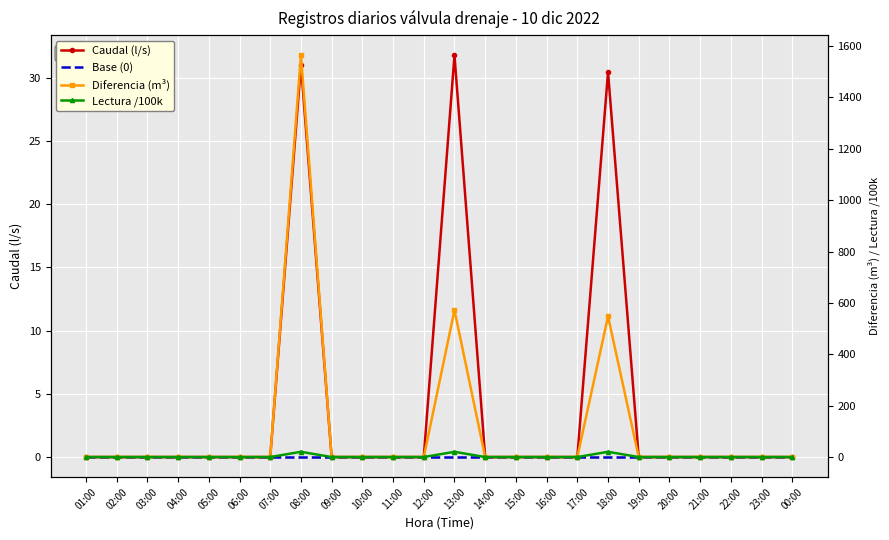

What is the sum of all Diferencia (m³) values?

2684.0